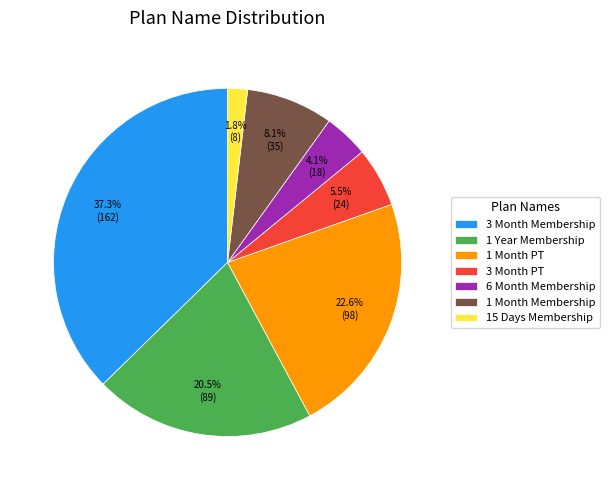

Rank the categories by value from lowest to highest.

15 Days Membership, 6 Month Membership, 3 Month PT, 1 Month Membership, 1 Year Membership, 1 Month PT, 3 Month Membership